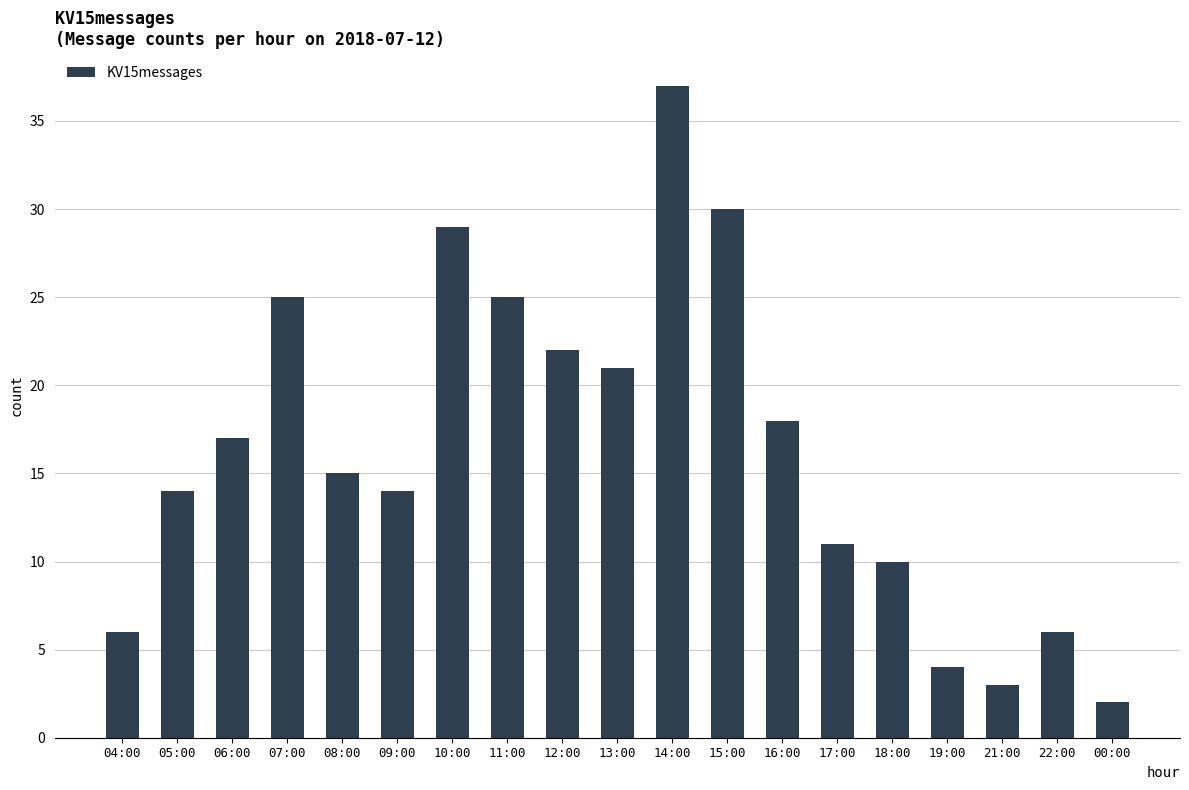

Count the number of data series in this chart.

1